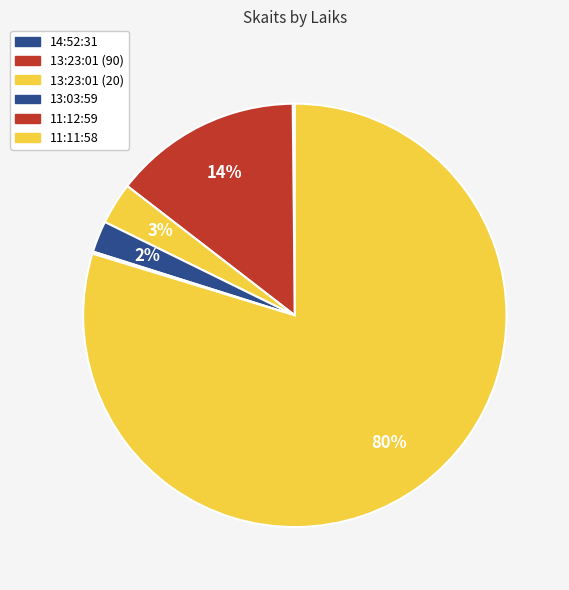

Is it true that 14:52:31 is 0% of the pie?

True